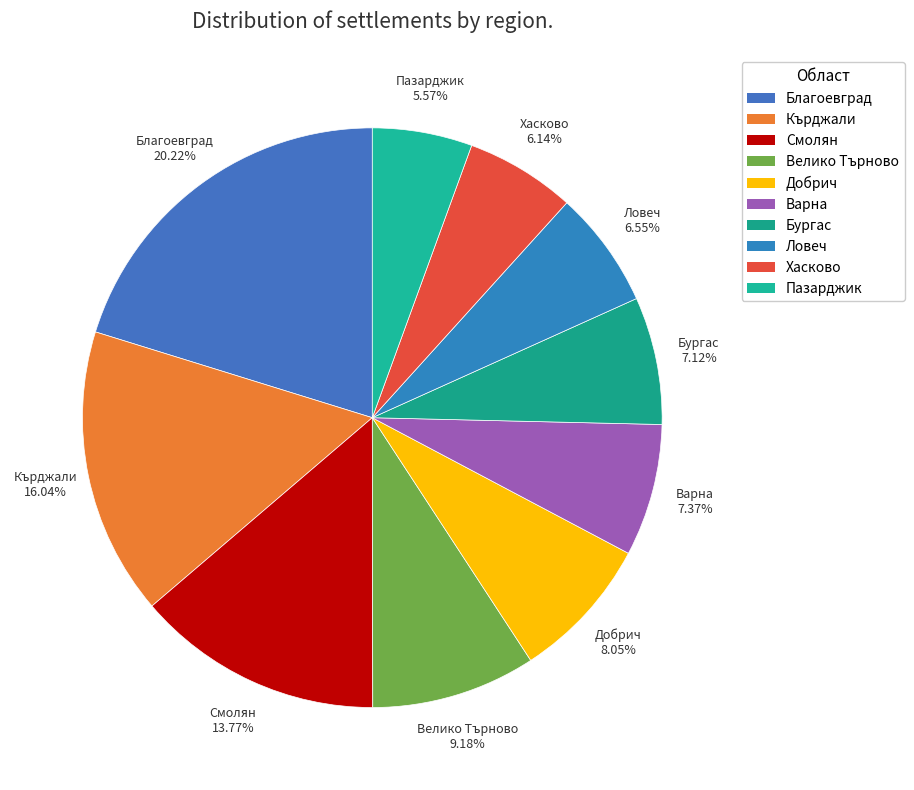

Does any single category account for the majority?

No